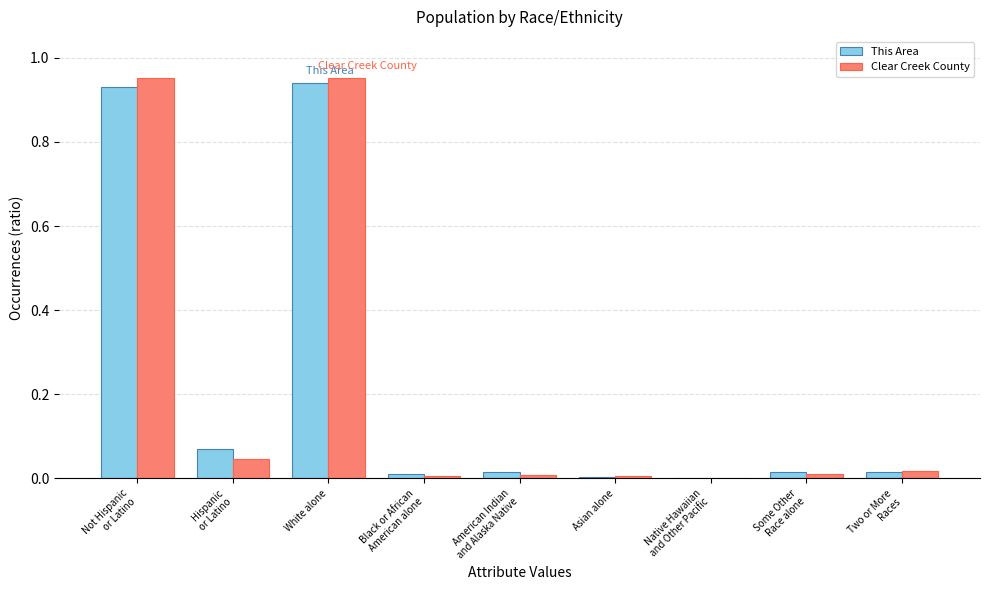

Which series has the largest range (max minus min)?

Clear Creek County